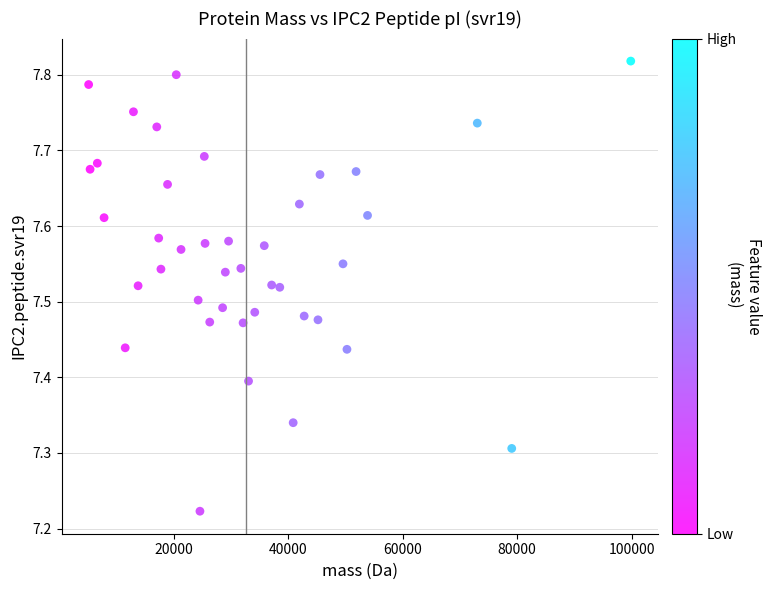

What is the range of X values (max minus min)?

94646.8